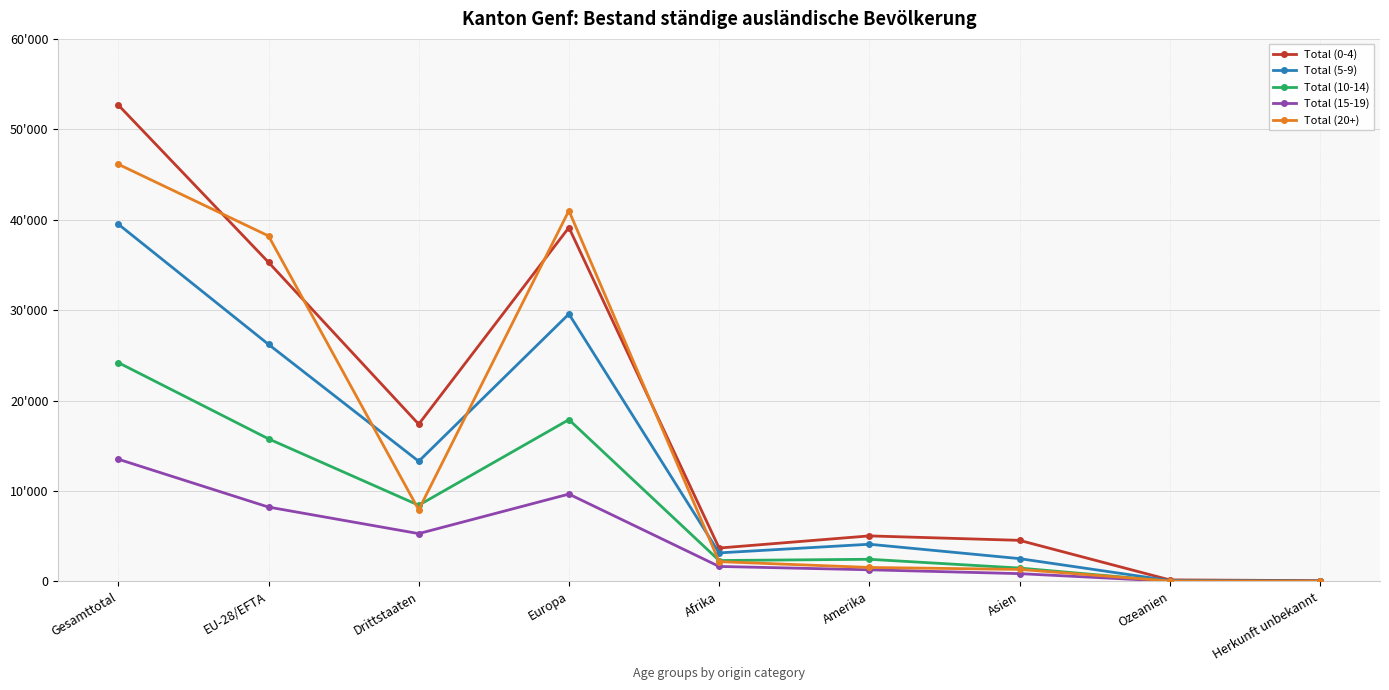

What is the label of the 3rd point from the left?

Drittstaaten